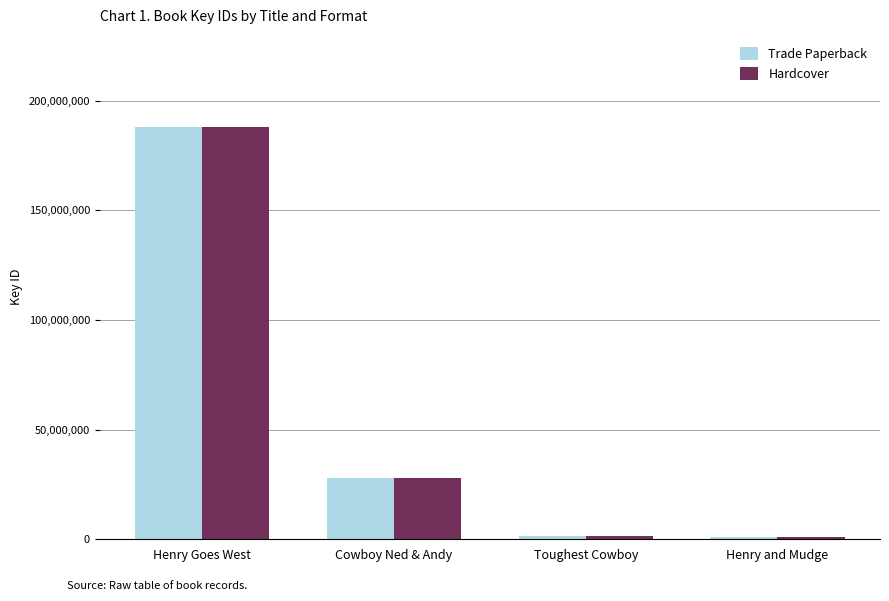

Where is Trade Paperback nearest to the value 94630316?

Cowboy Ned & Andy